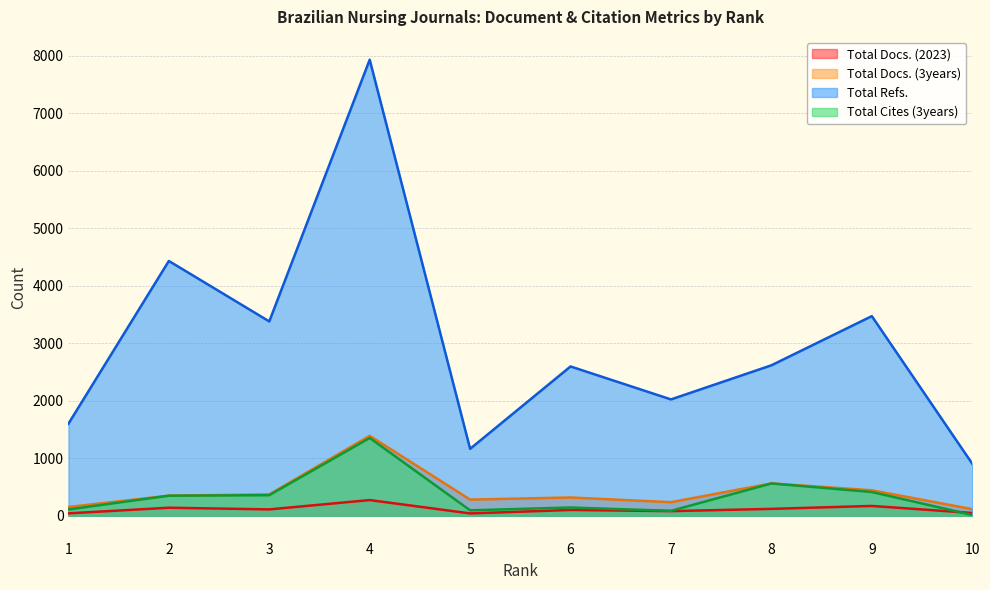

List the labels in order of Total Docs. (3years) value, largest first.

4, 8, 9, 3, 2, 6, 5, 7, 1, 10